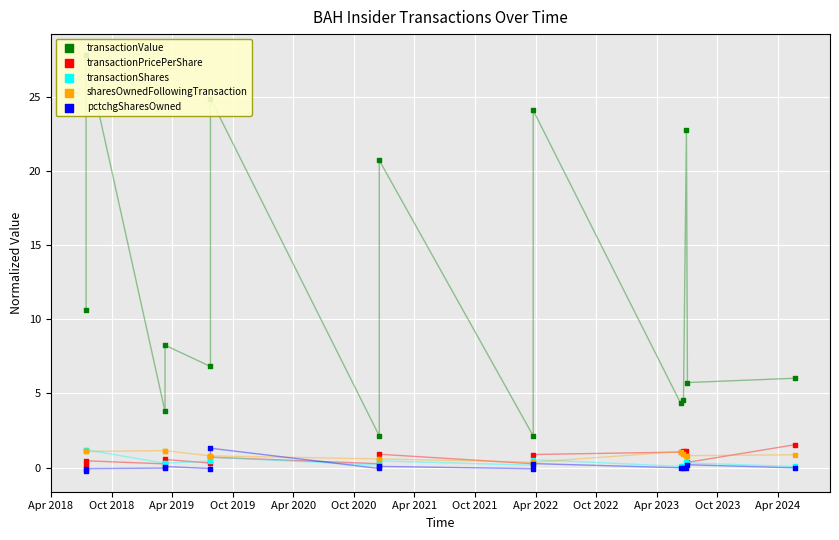

At how many categories does at least one series exceed 16?

5